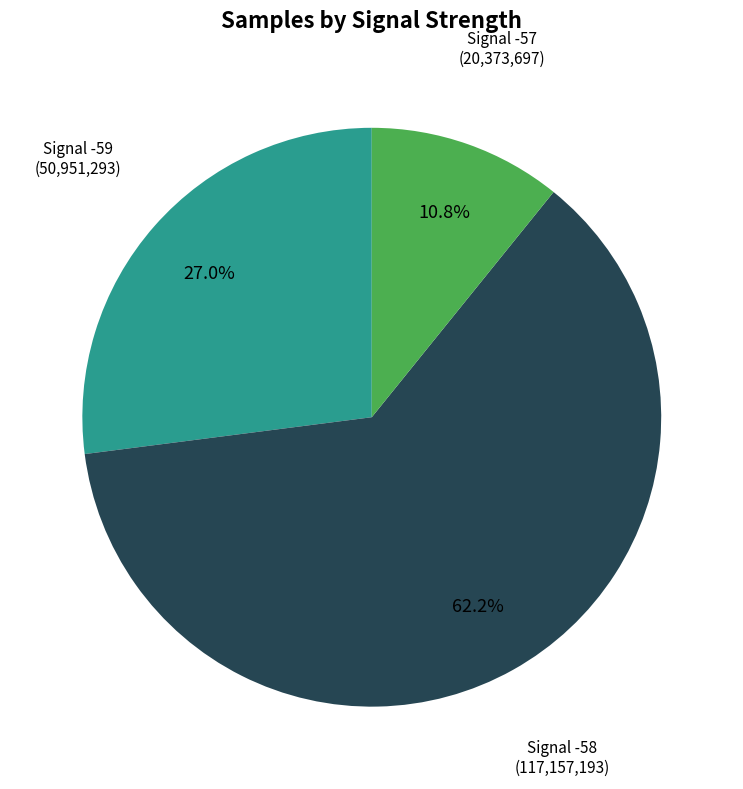

Is there a majority slice in this chart?

Yes